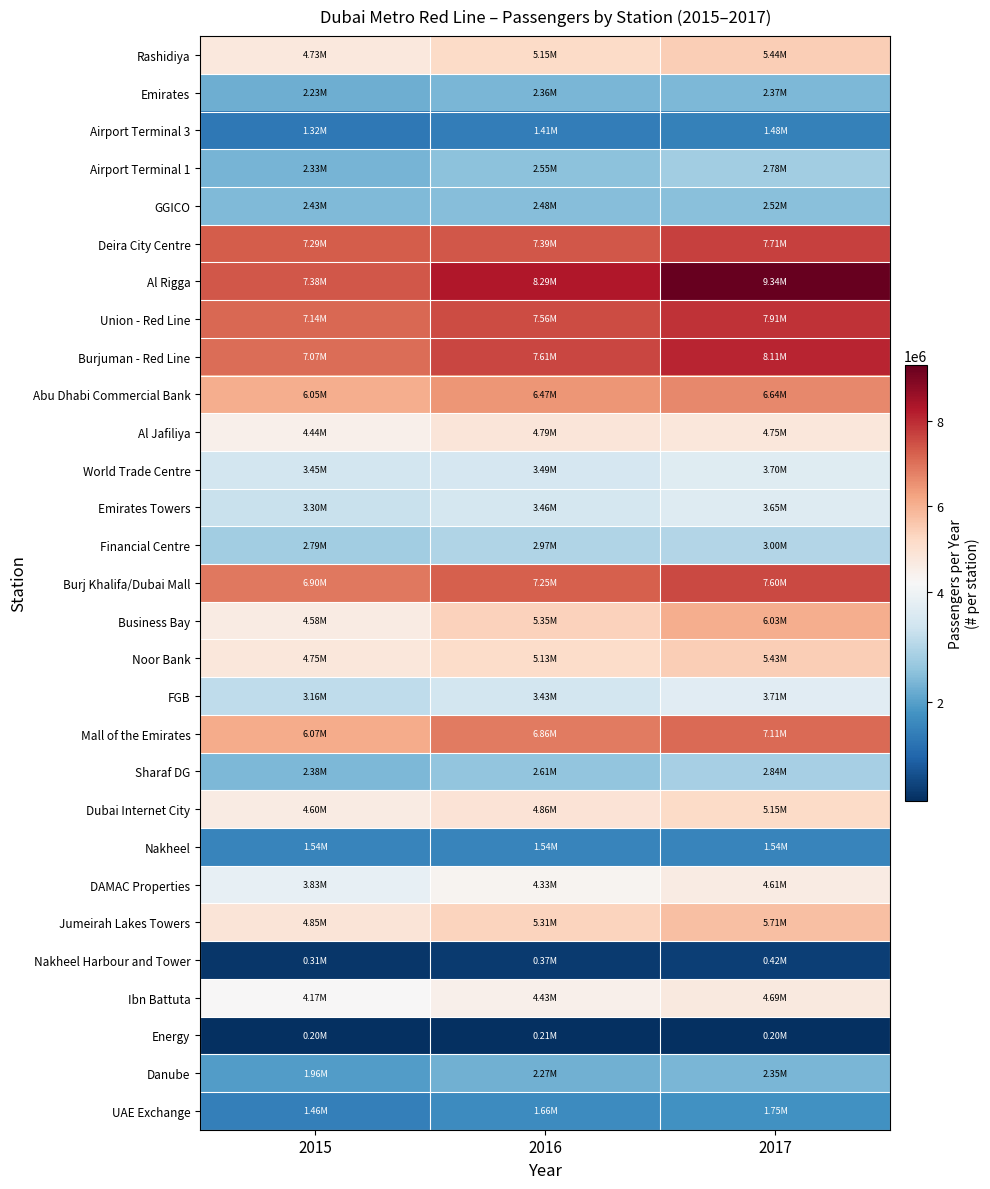

What is the spread (max minus min) of values at 2015?

7183382